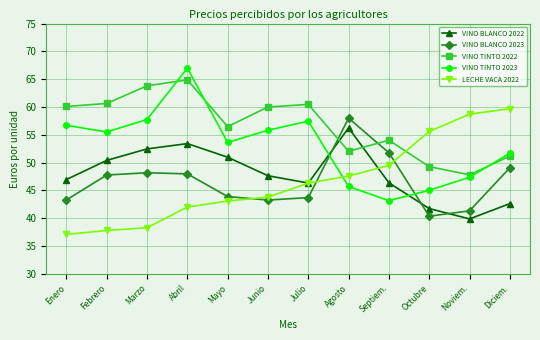

At which category is the sum across all series the highest?

Abril